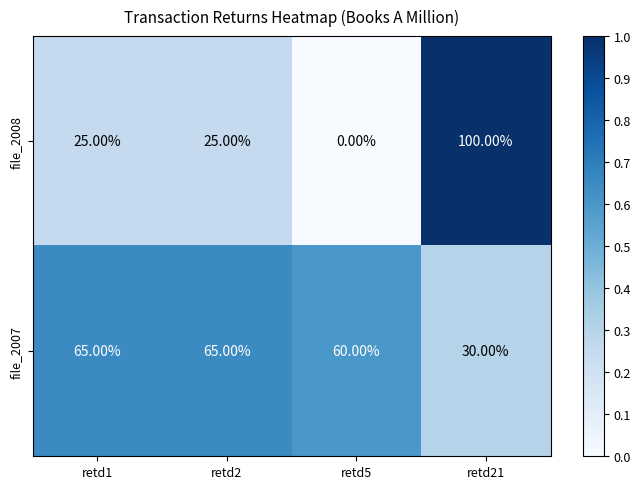

What is the sum of all file_2007 values?

220